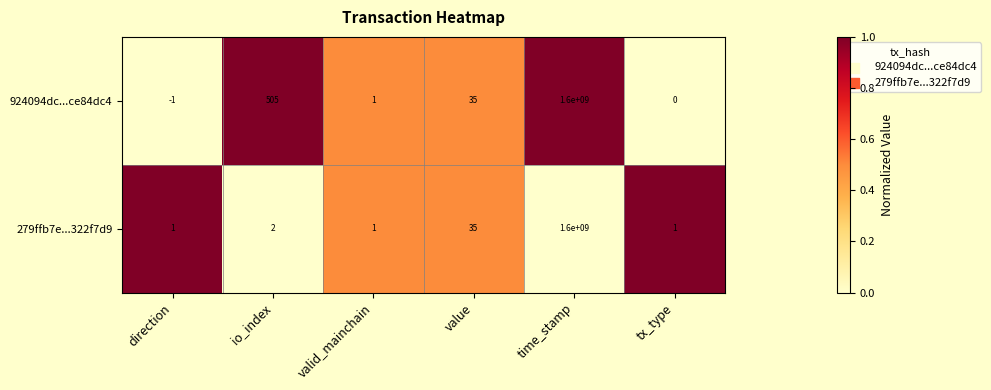

What is the sum of all 924094dc...ce84dc4 values?

1600000540